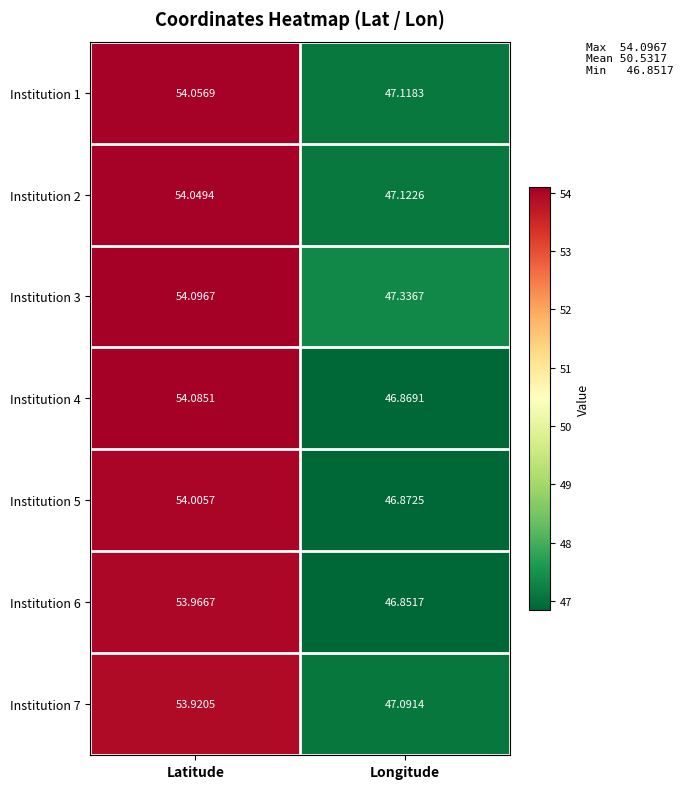

At which label is Institution 7 closest to 50?

Longitude